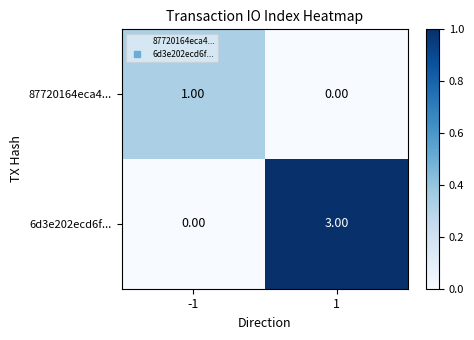

Count the number of data series in this chart.

2